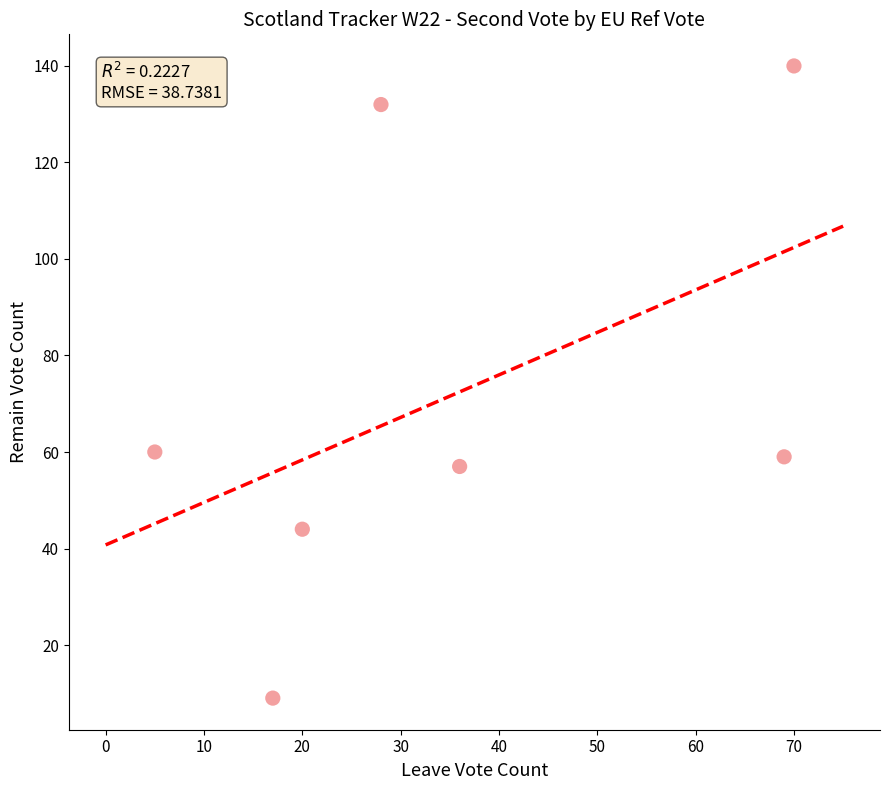

What is the range of Y values (max minus min)?

131